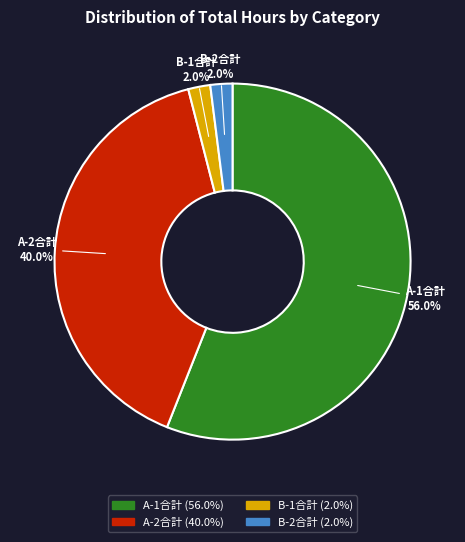

What portion of the pie excludes A-2合計?

60.0%